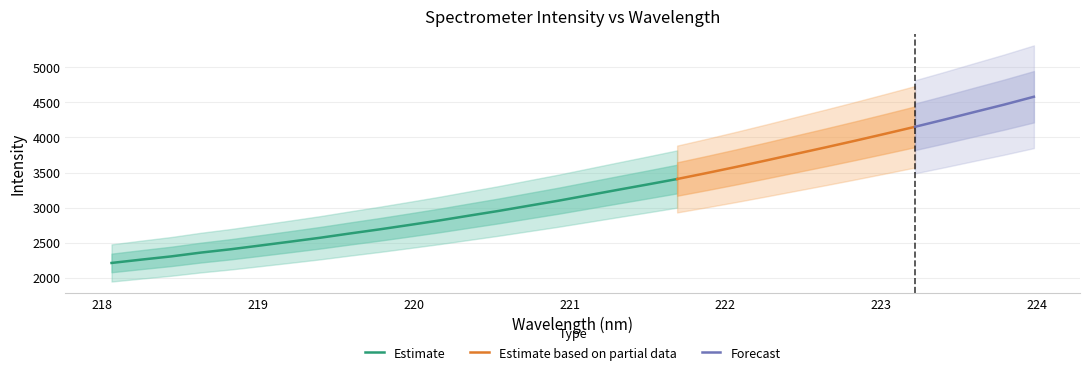

Does the chart display data point markers on the line(s)?

No